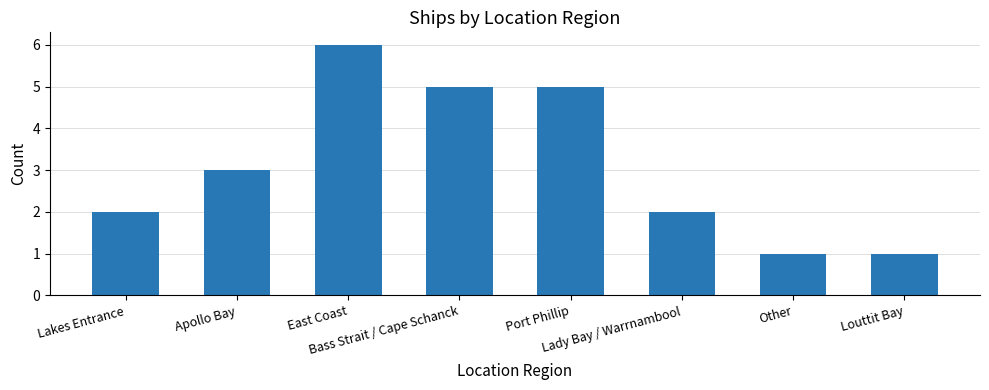

How many bars are there in total?

8